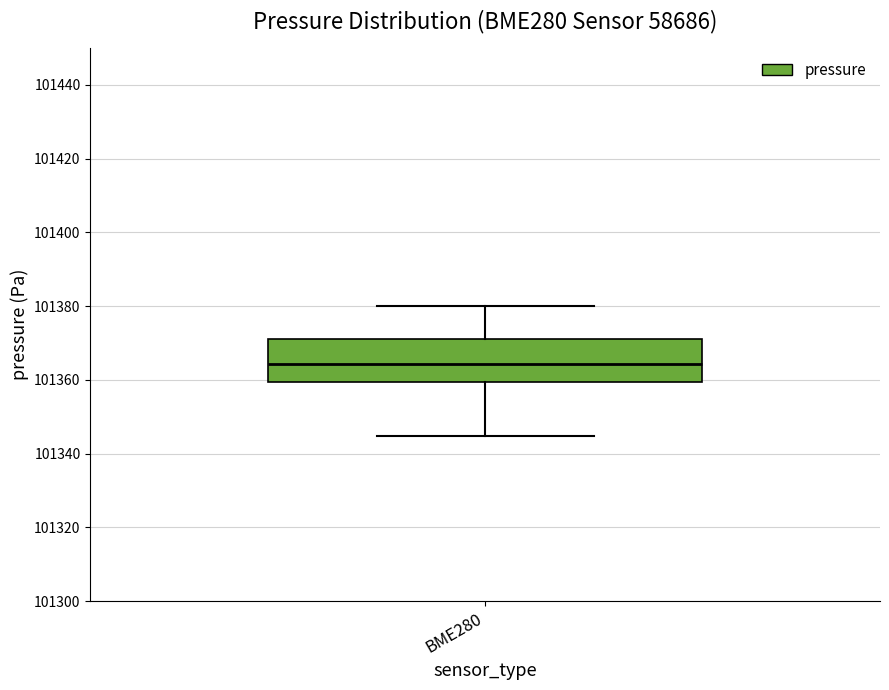

Read this box plot against the y-axis: the position of the median line, the range covered by the box, and the ends of both whiskers. The values are not printed on the chart, so give them approximately, as read against the axis.

median 101364, box 101360 to 101370, whiskers 101344 to 101380